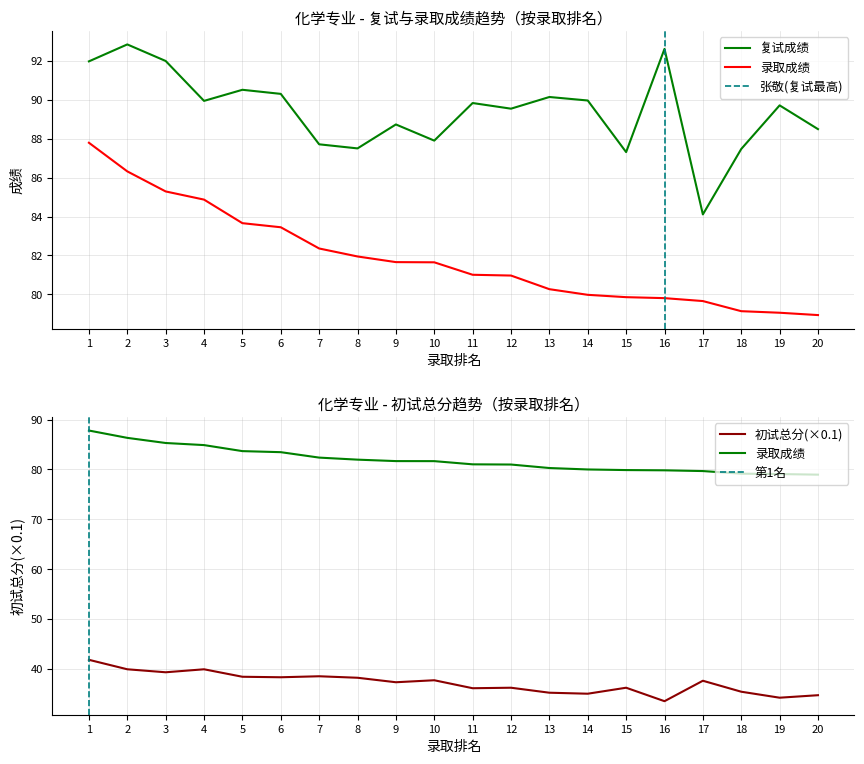

Which series changed the most between 15 and 20?

初试总分(×0.1)